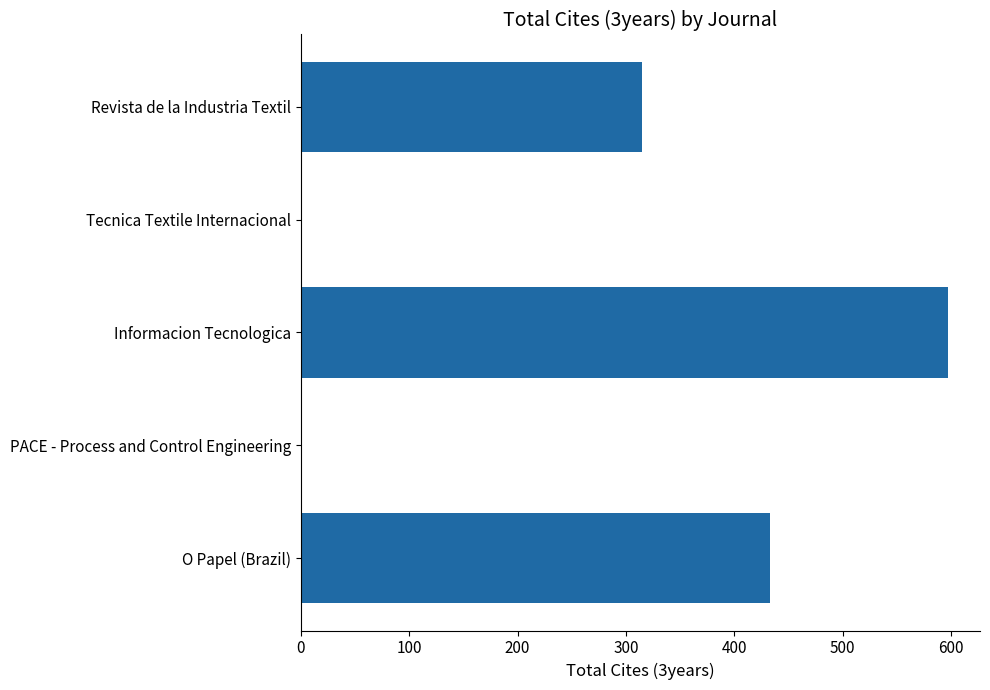

What is the sum of all values?

1345